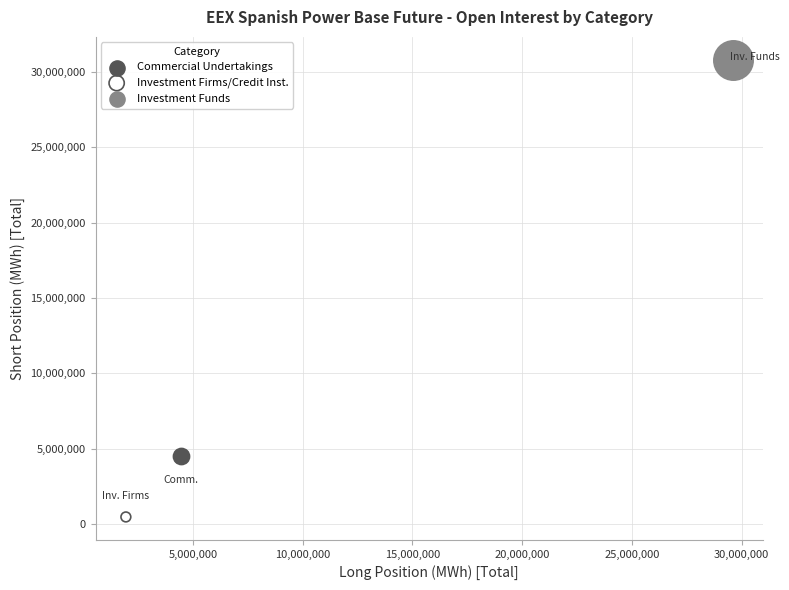

What are all the series names shown in the legend?

Commercial Undertakings, Investment Firms/Credit Inst., Investment Funds